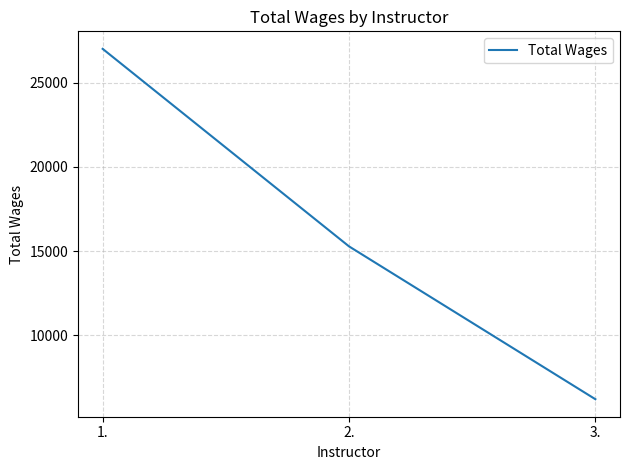

What value does the data have at 2., to the nearest 100?

15300